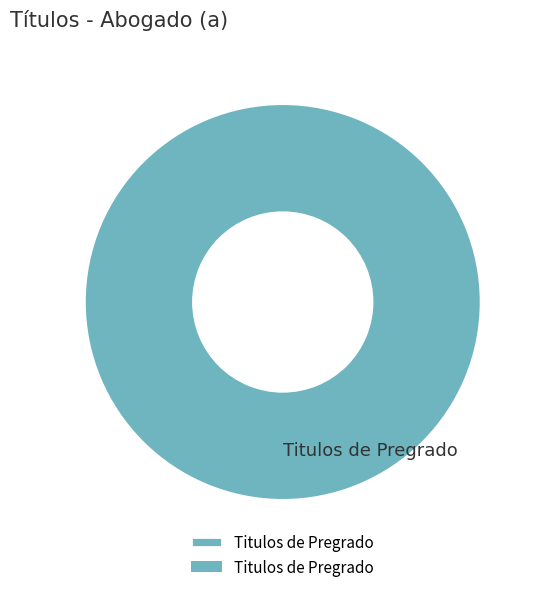

True or false: Titulos de Pregrado accounts for 88% of the total.

False